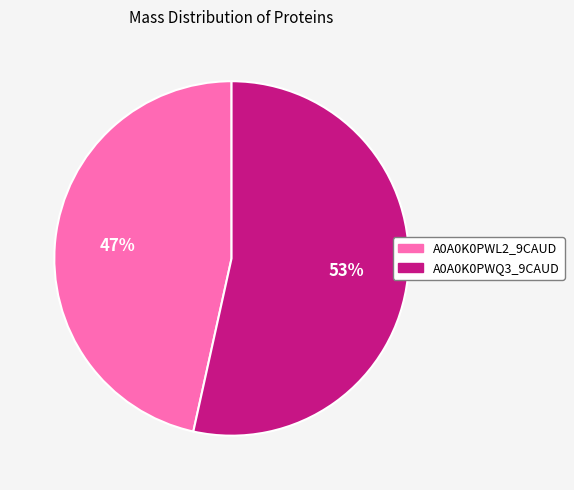

Count the number of slices in the pie.

2